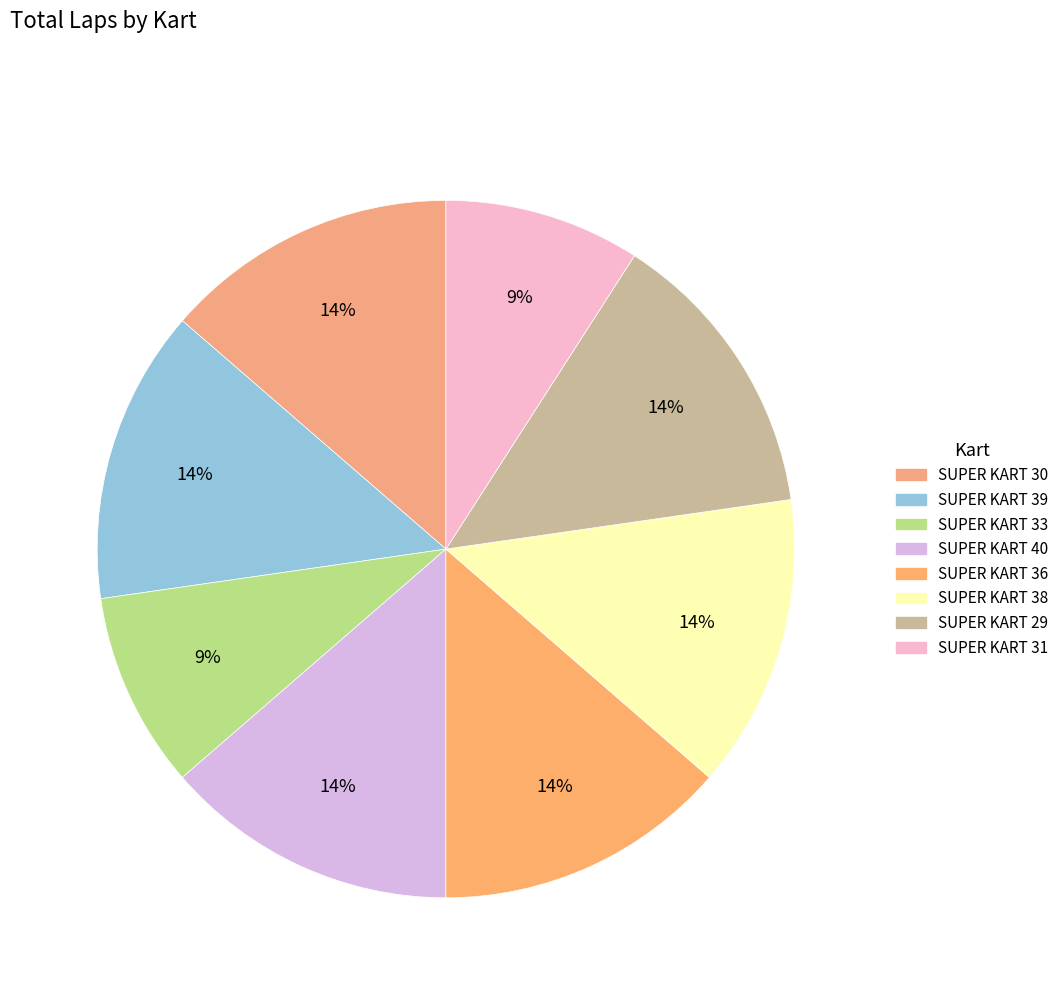

Which category has the smallest portion of the pie?

SUPER KART 33